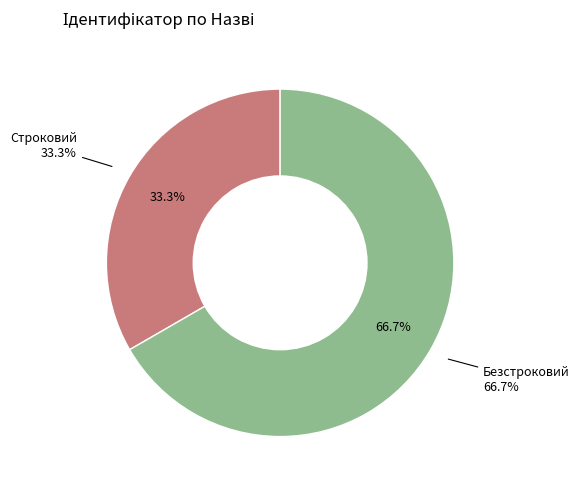

What is the smallest slice in the pie chart?

Строковий